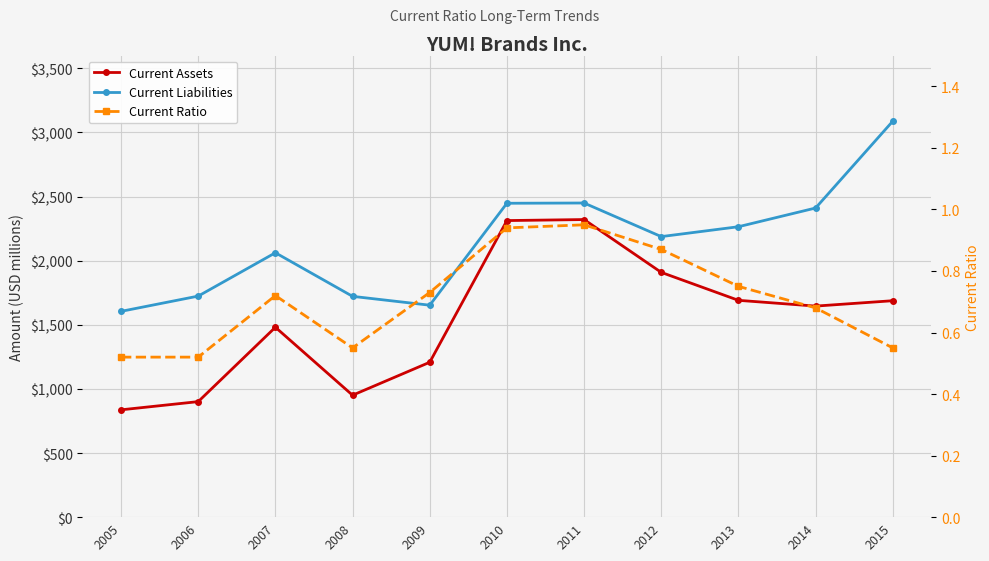

The Current Ratio series shows 0.7 at 2006. True or false?

False